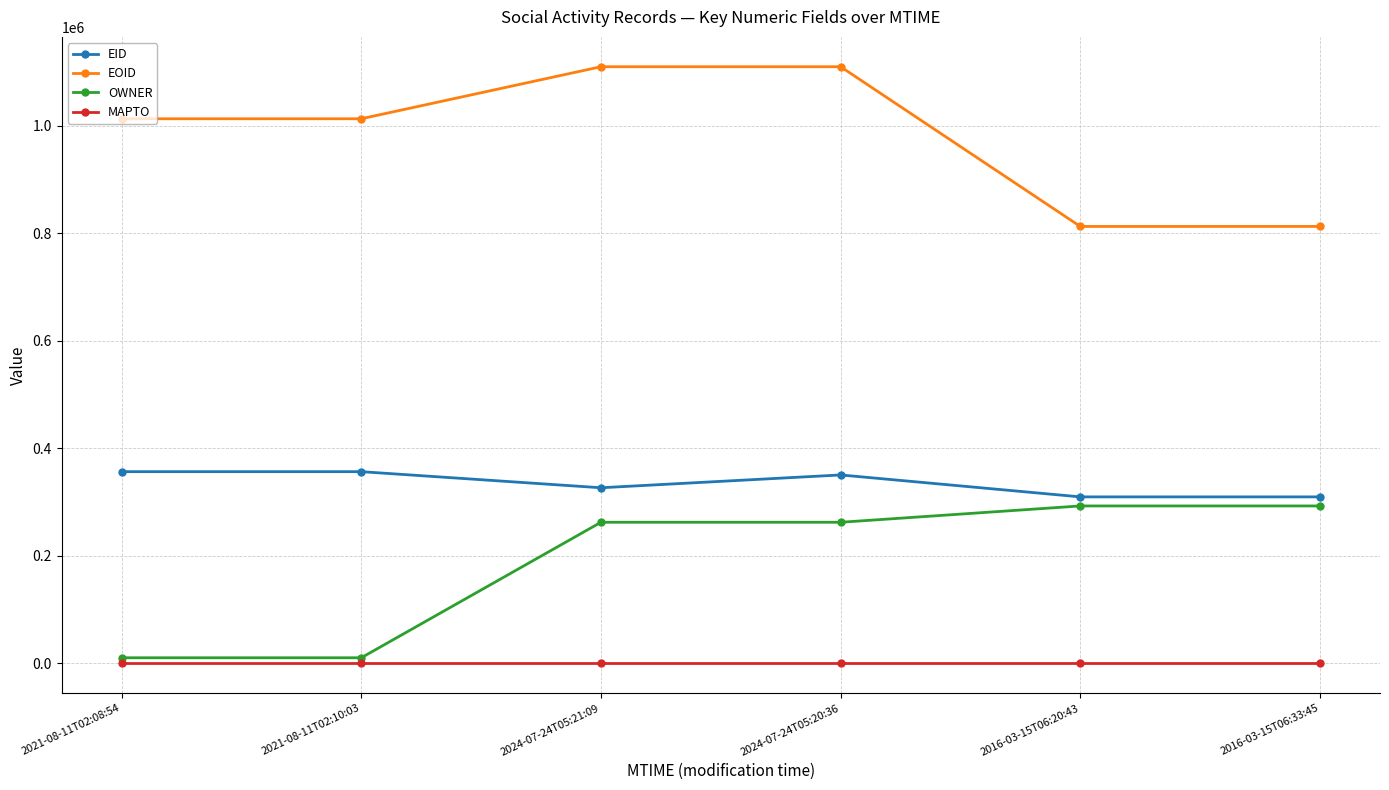

What is the difference between the highest and lowest values at 2021-08-11T02:08:54?

1012915